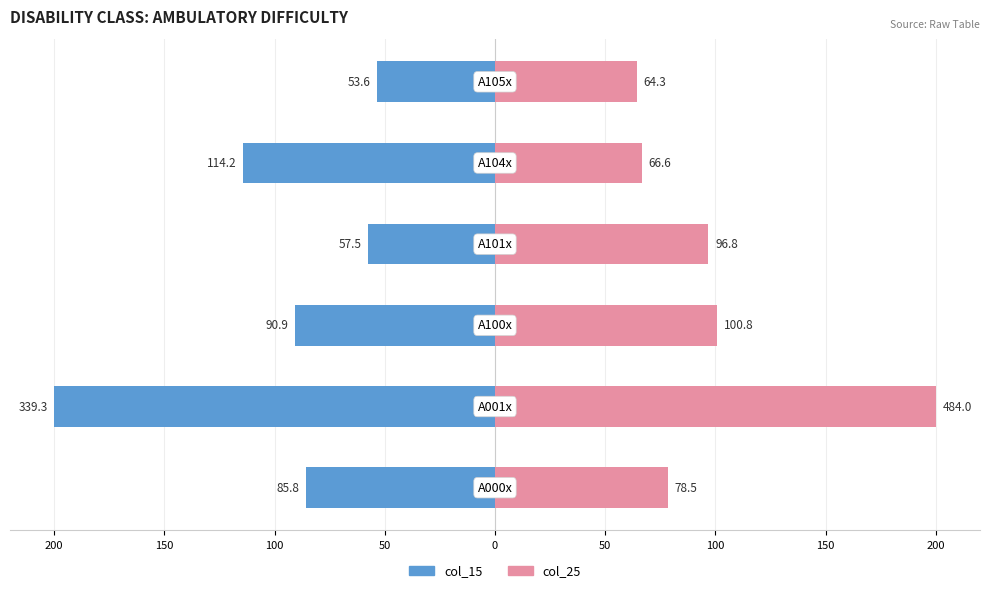

List the series in order of their overall mean, highest first.

col_25, col_15